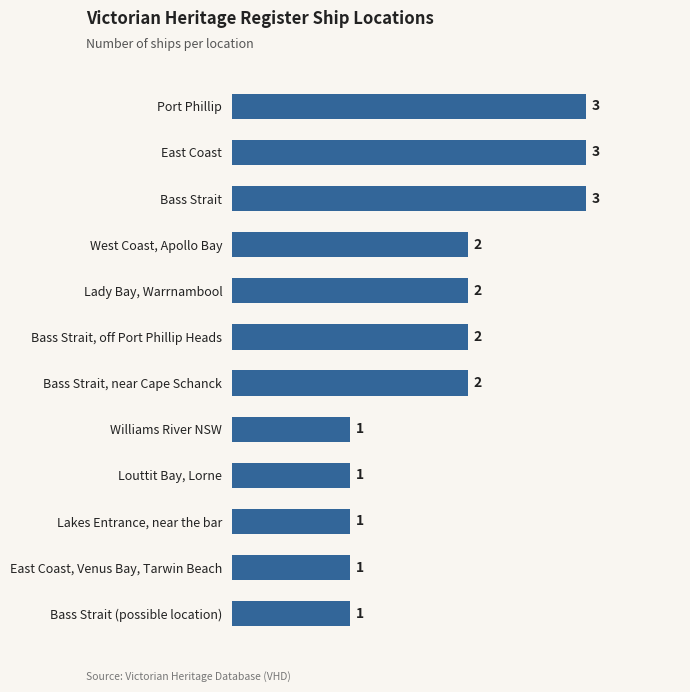

What is the maximum value shown in the chart?

3